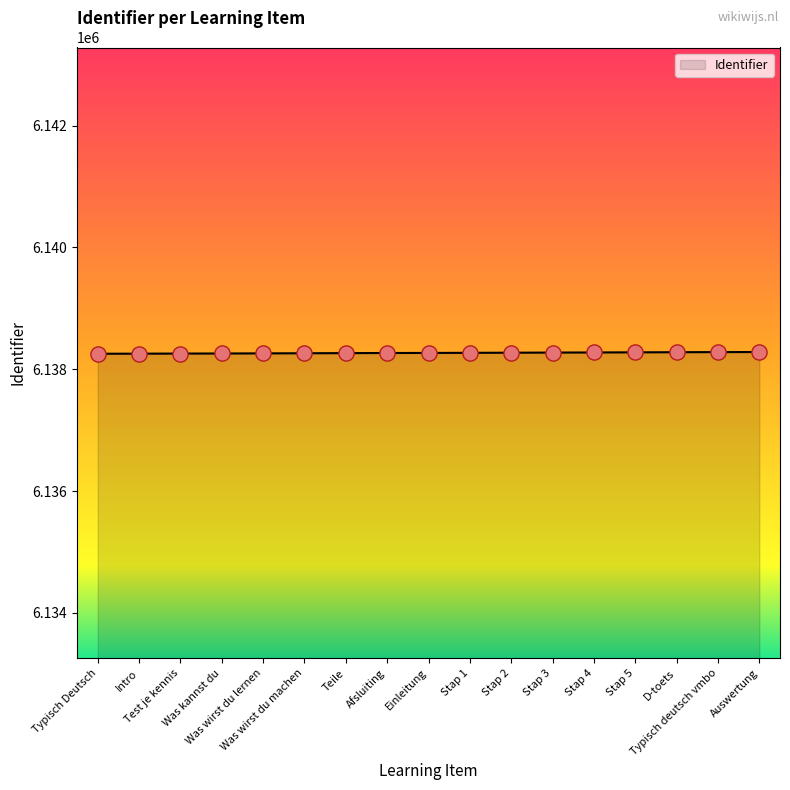

Approximately how many times larger is the value at Einleitung compared to Typisch Deutsch?

1.0